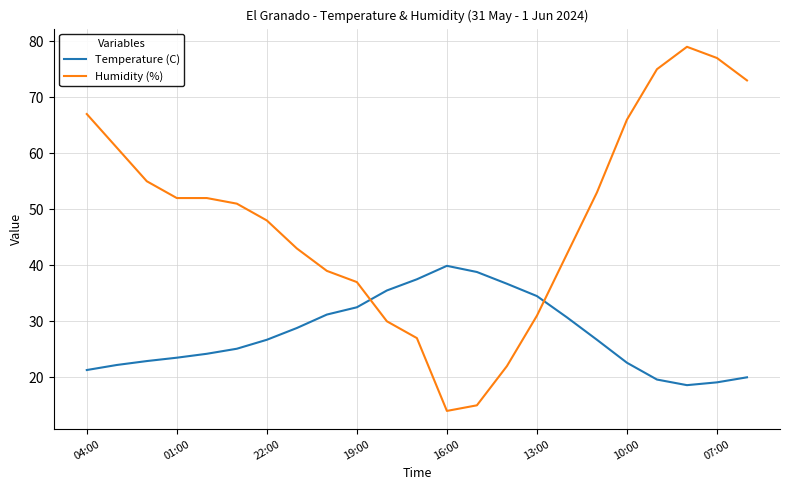

Reading right to left, transcribe all the data shown in this chart.

Temperature (C): 20.0	19.1	18.6	19.6	22.6	26.7	30.7	34.5	36.7	38.8	39.9	37.5	35.5	32.5	31.2	28.8	26.7	25.1	24.2	23.5	22.9	22.2	21.3
Humidity (%): 73.0	77.0	79.0	75.0	66.0	53.0	42.0	31.0	22.0	15.0	14.0	27.0	30.0	37.0	39.0	43.0	48.0	51.0	52.0	52.0	55.0	61.0	67.0